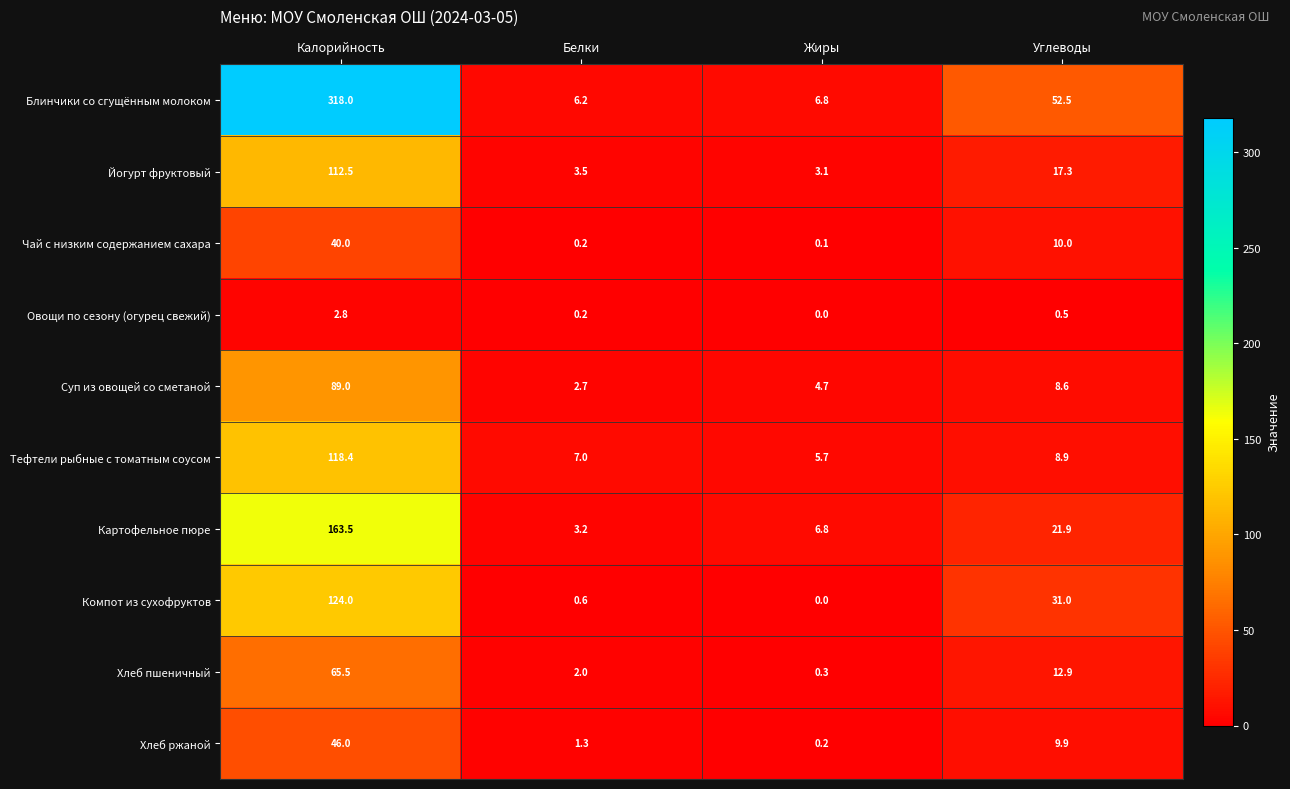

How many values in the Хлеб пшеничный series are below 12?

2